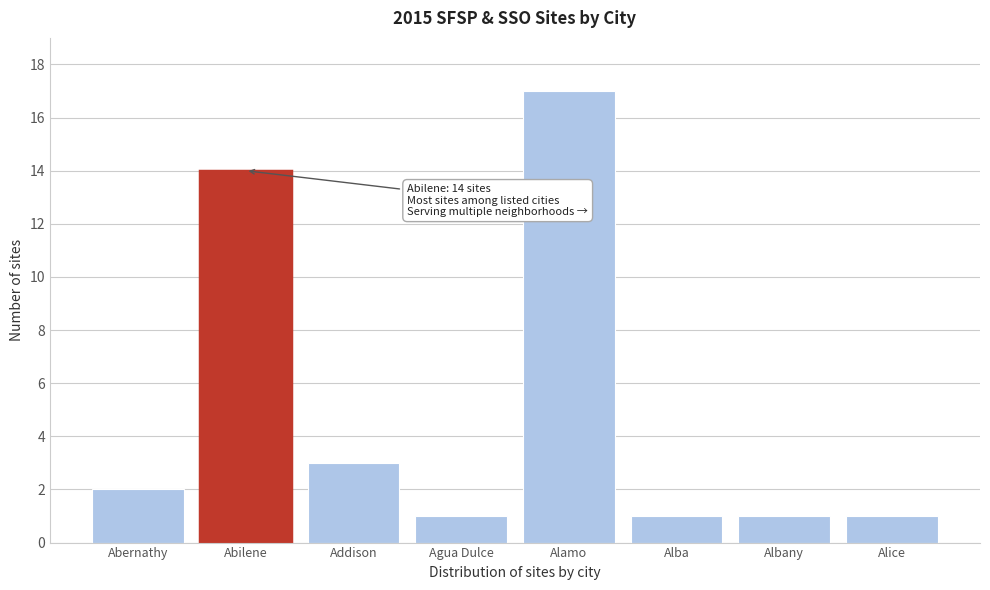

Reading left to right, extract all data points from this chart.

2	14	3	1	17	1	1	1